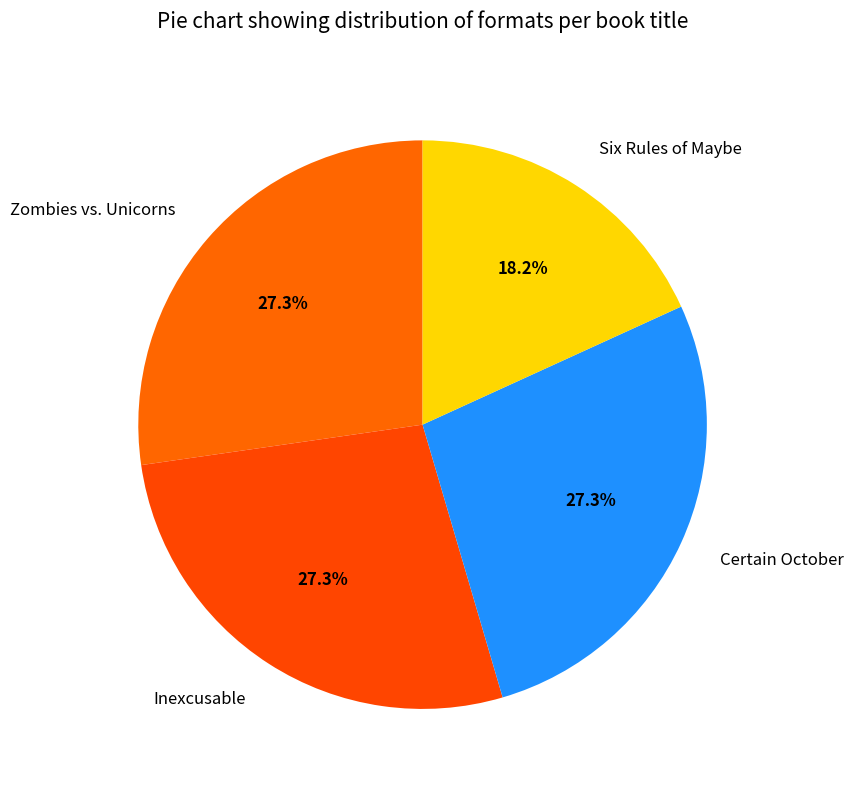

Combined, do Inexcusable and Six Rules of Maybe account for over 50%?

No